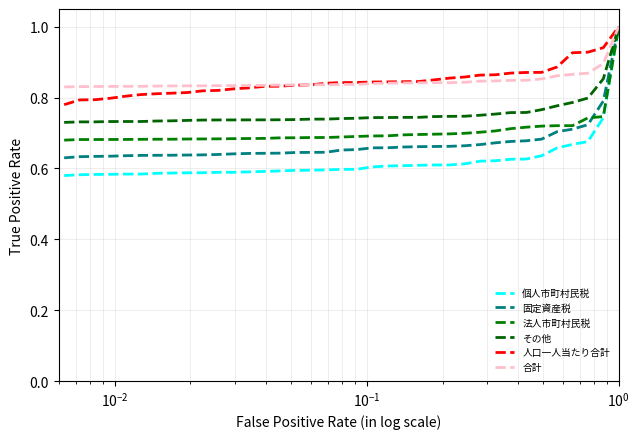

What is the smallest value displayed?

0.6